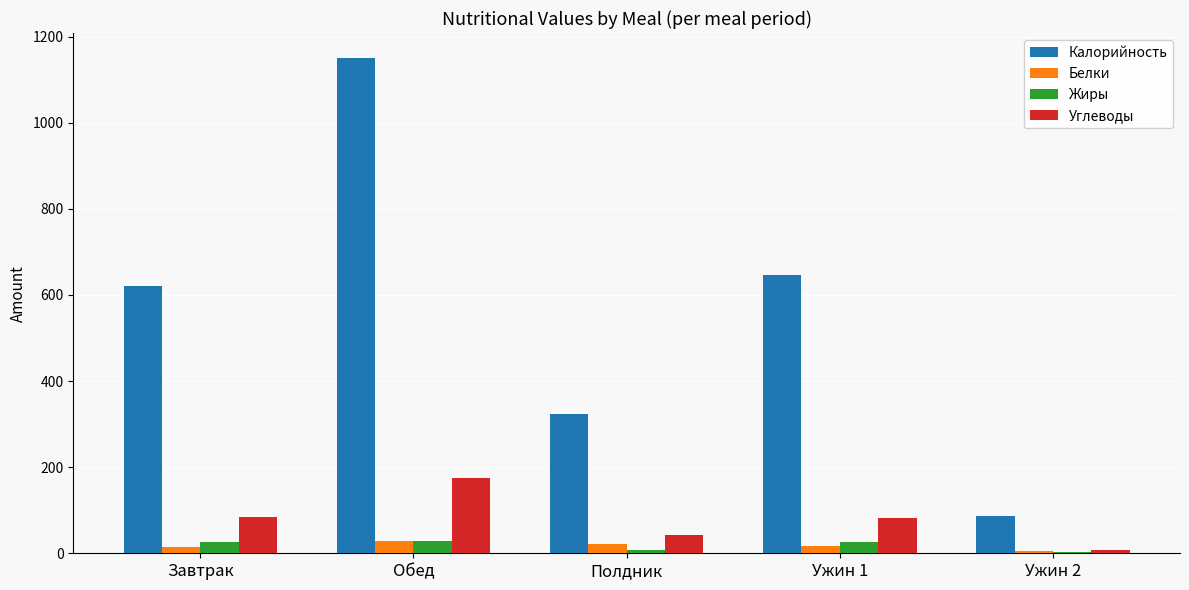

Is it true that Жиры equals 26 at Завтрак?

True